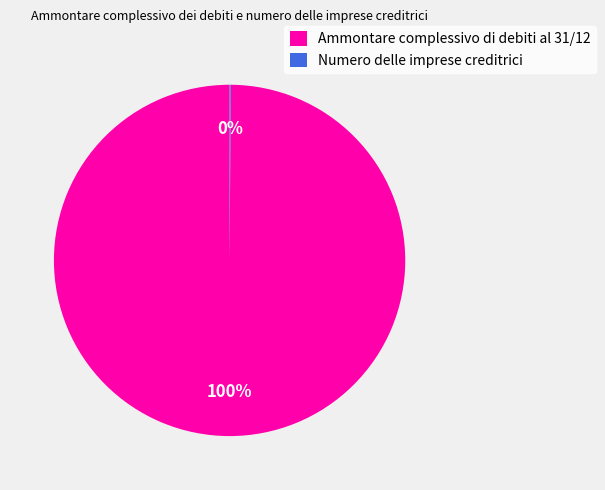

What is the largest slice in the pie chart?

Ammontare complessivo di debiti al 31/12